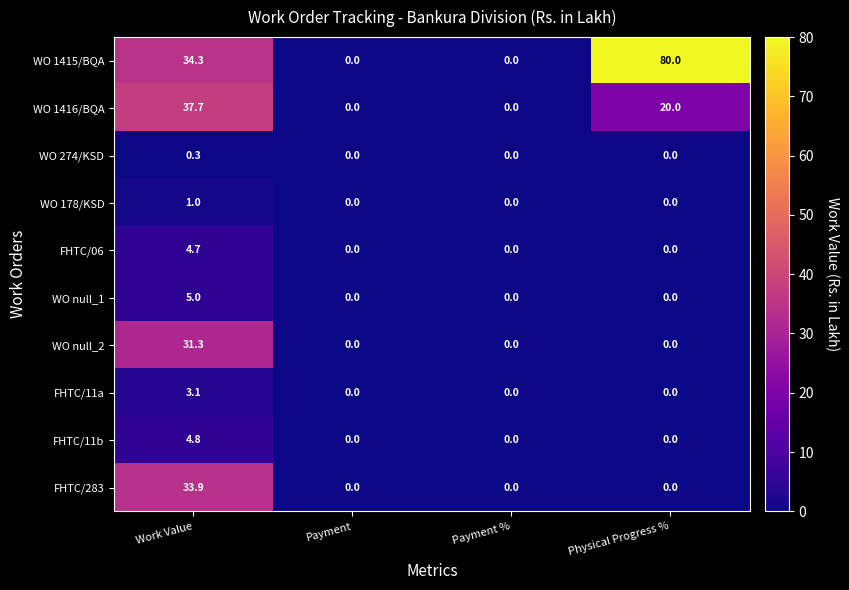

Which category has the highest value in the WO null_2 series?

Work Value